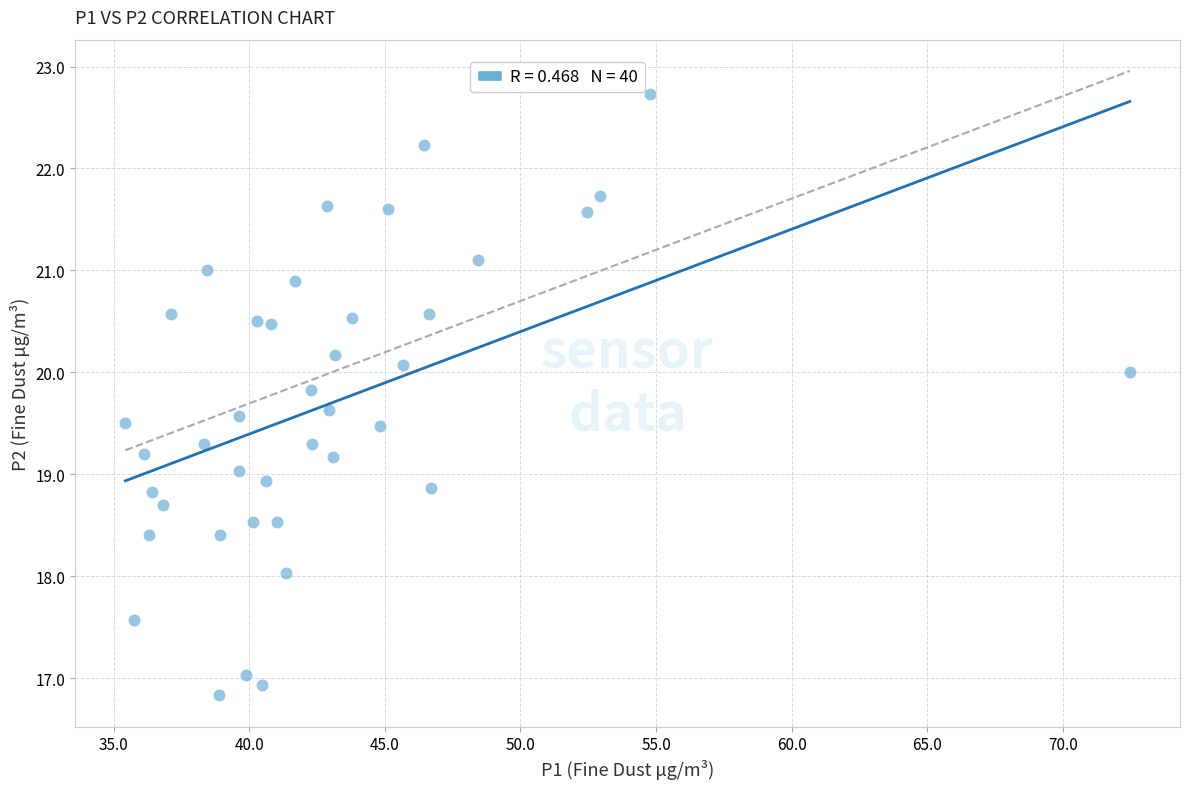

What is the range of Y values (max minus min)?

5.9